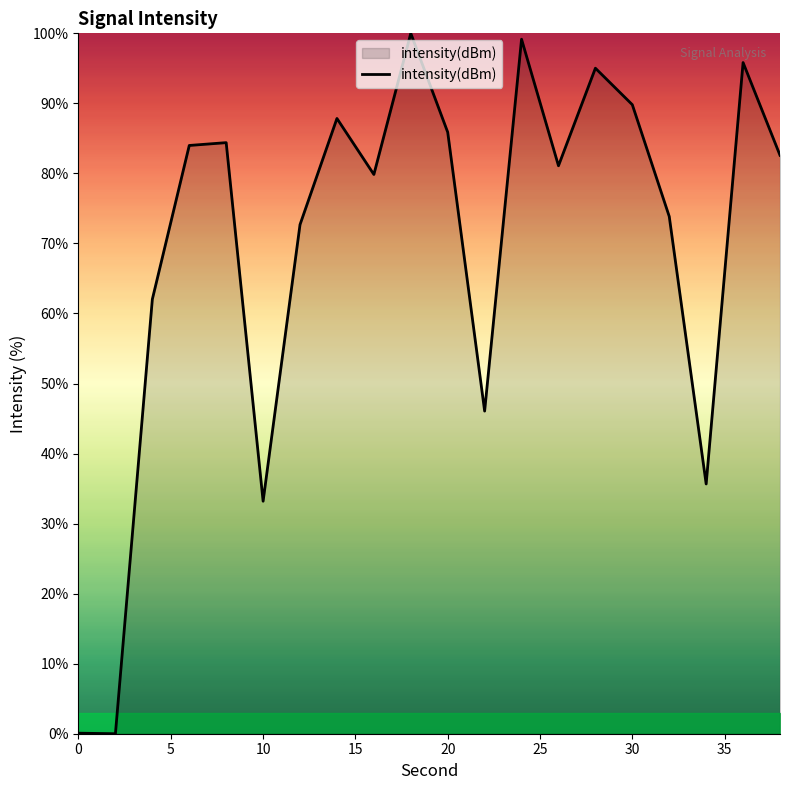

What is the greatest value displayed?

100.0